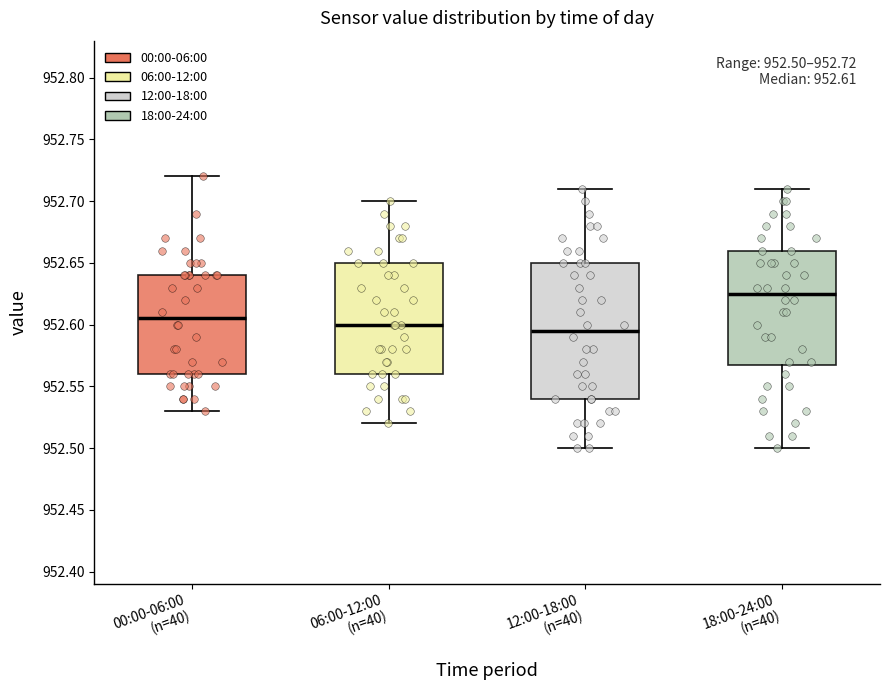

Comparing the boxes themselves (not the whiskers), which one is the tallest?

12:00-18:00 (n=40)